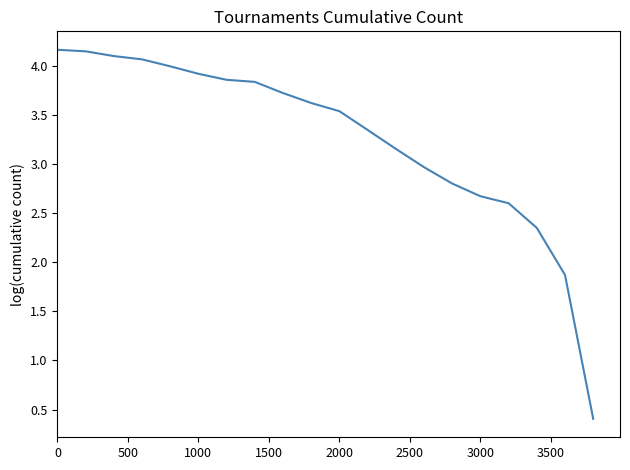

What is the difference between the maximum and minimum values?

3.8